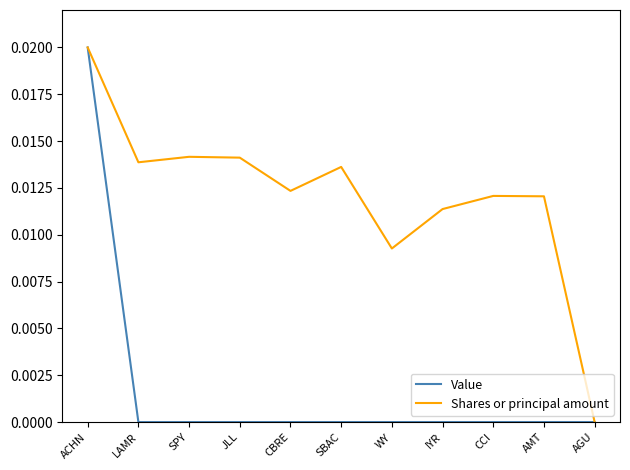

What position from the right is JLL?

8